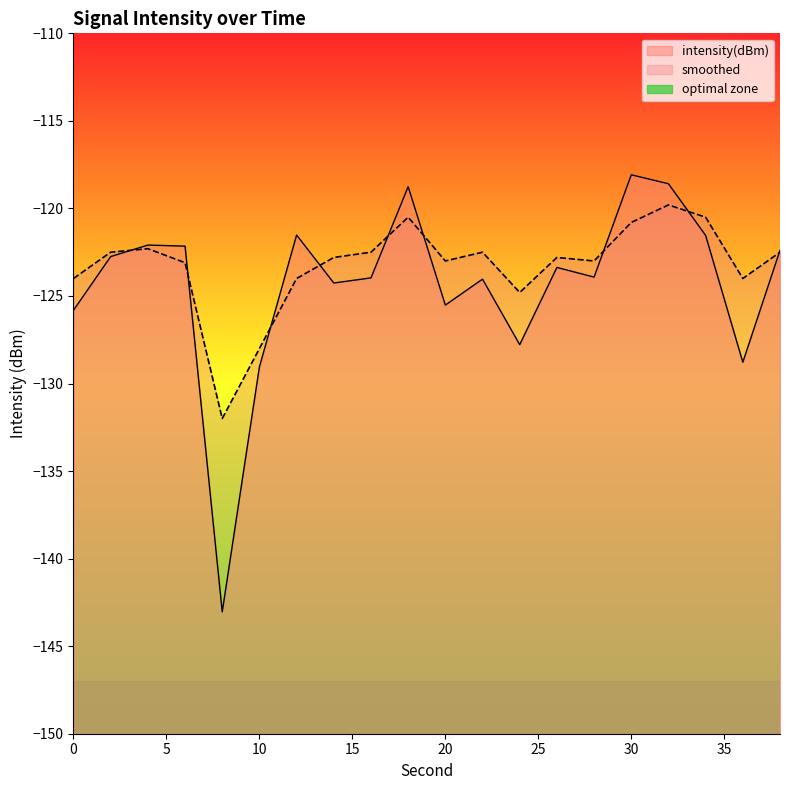

Is it true that intensity(dBm) equals -125.5 at 20?

True